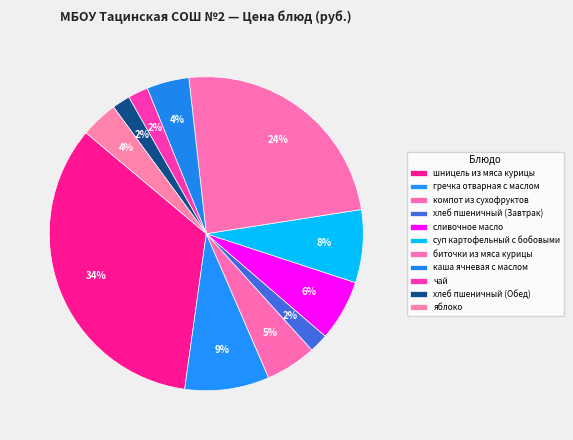

How many slices are in this pie chart?

11